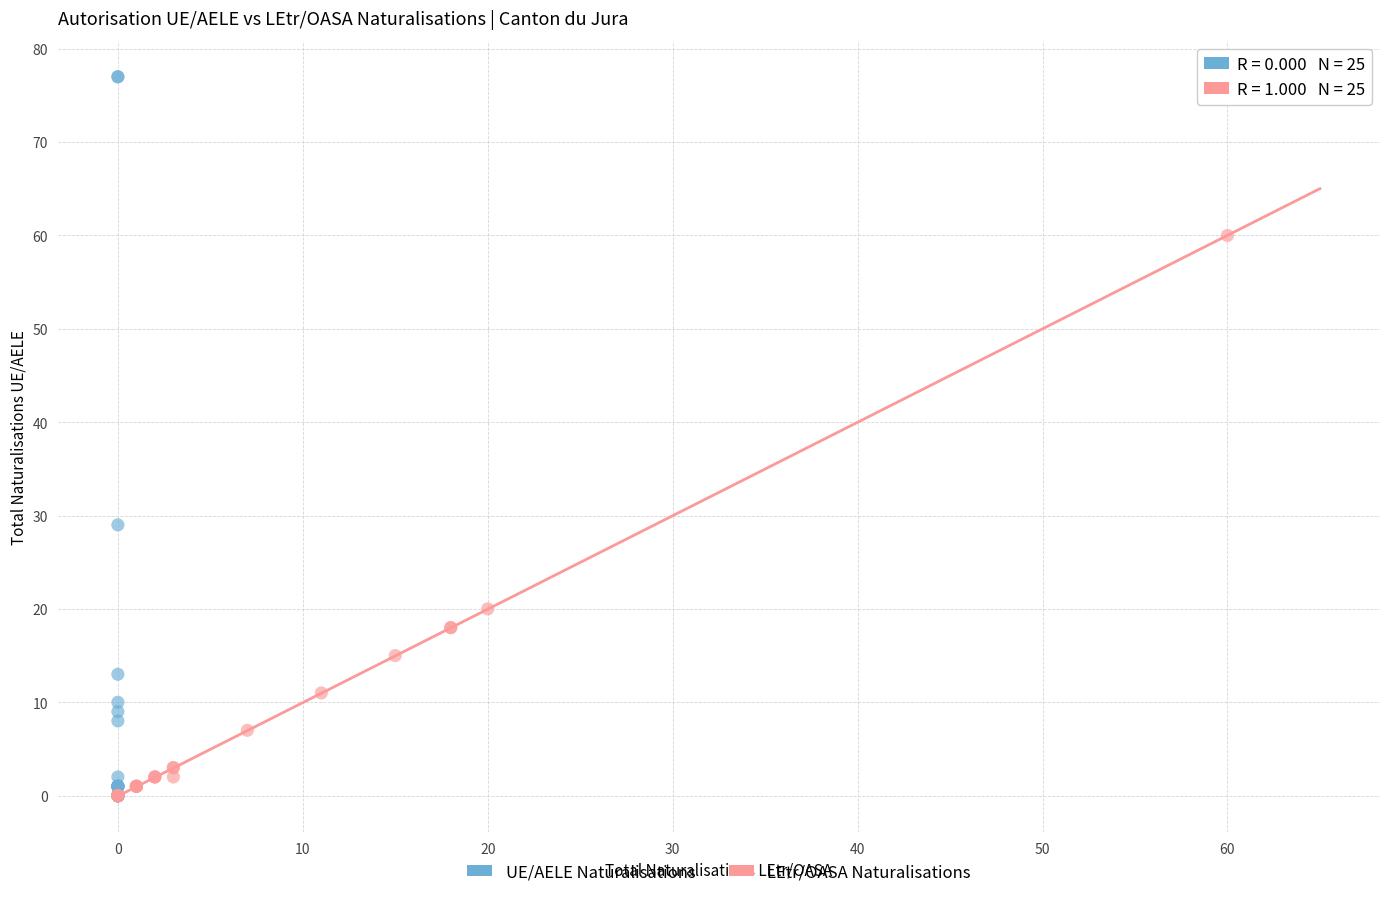

Which series reaches the maximum Y coordinate?

UE/AELE Naturalisations